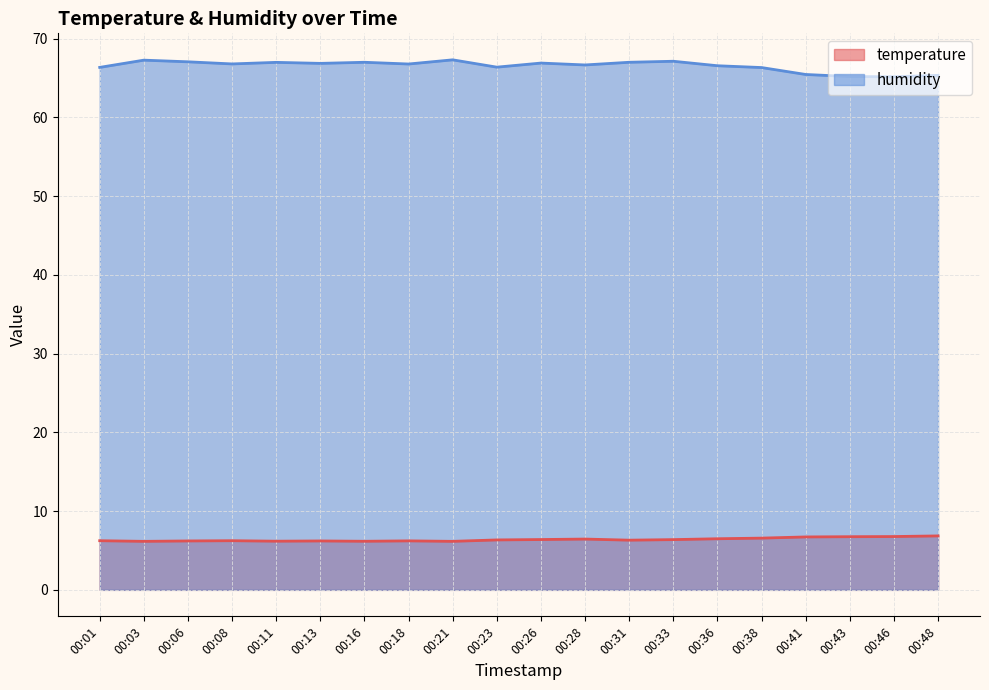

What is the total value across all series at 00:03?

73.4